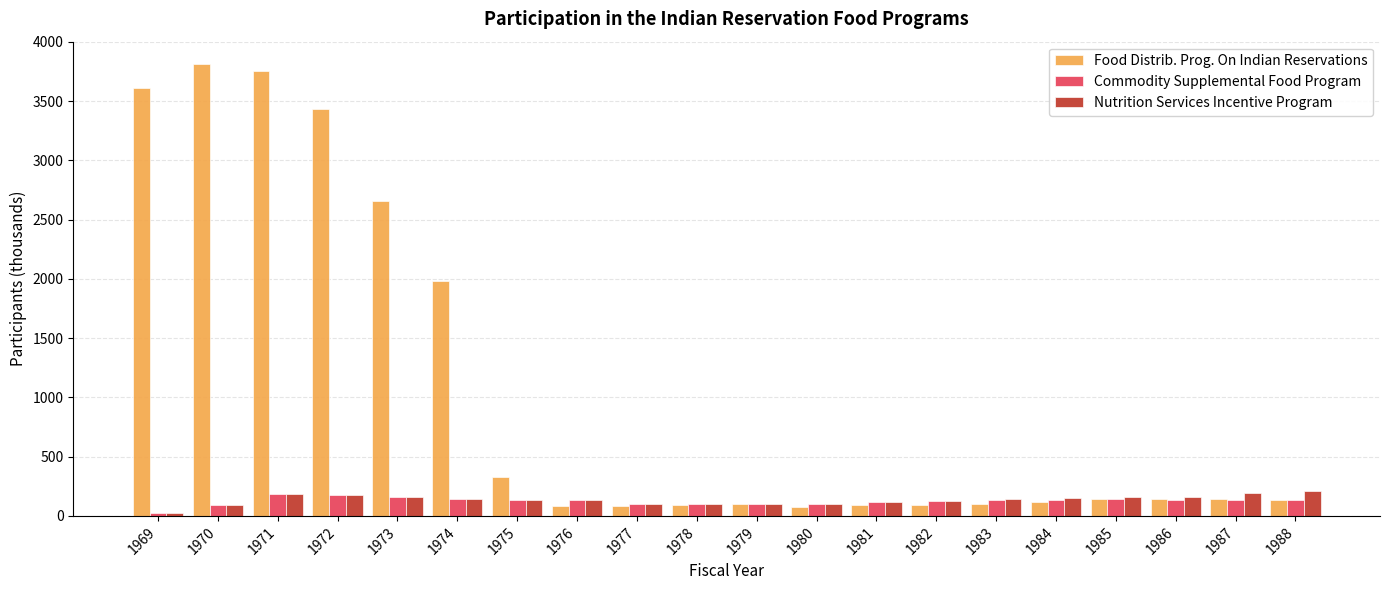

What is the highest value of the Nutrition Services Incentive Program series?

212.6